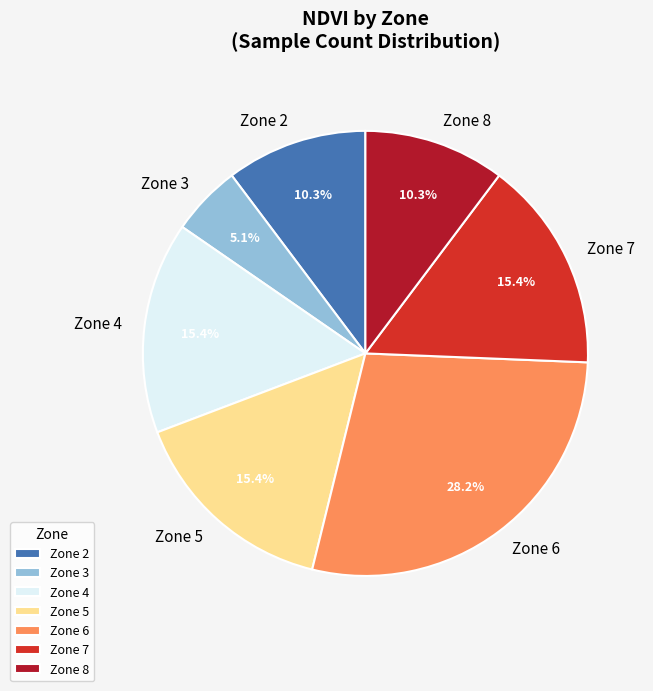

What is the largest slice in the pie chart?

Zone 6